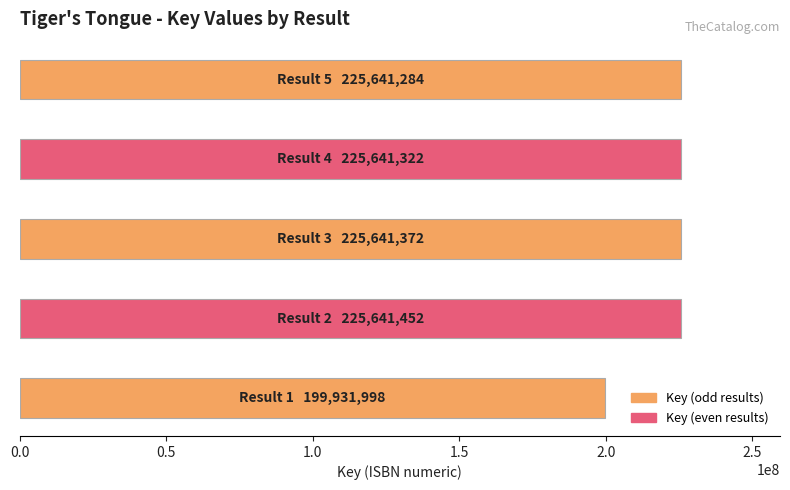

What is the maximum value shown in the chart?

225641452